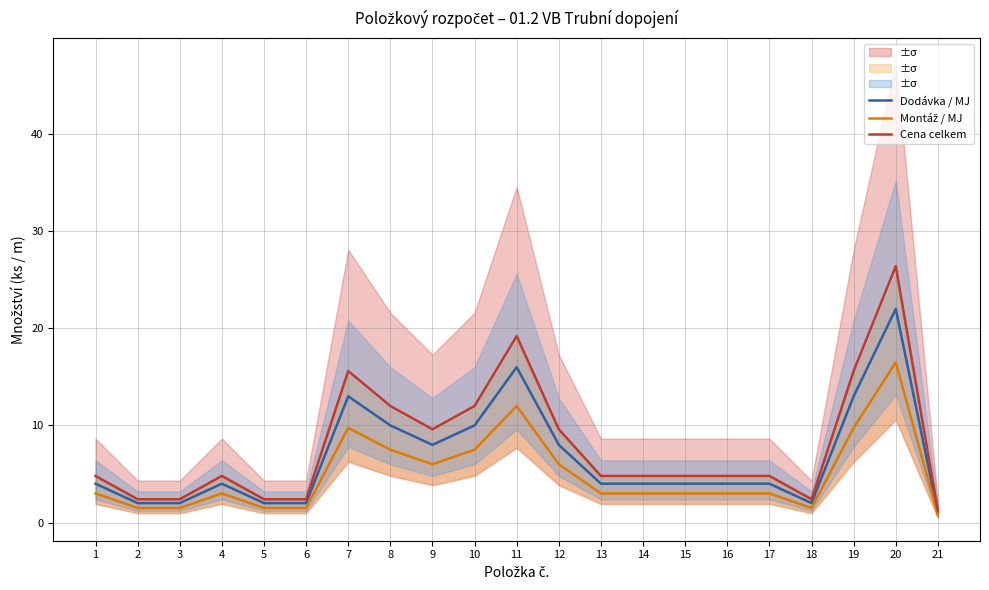

True or false: Montáž / MJ and Dodávka / MJ cross at least once.

False